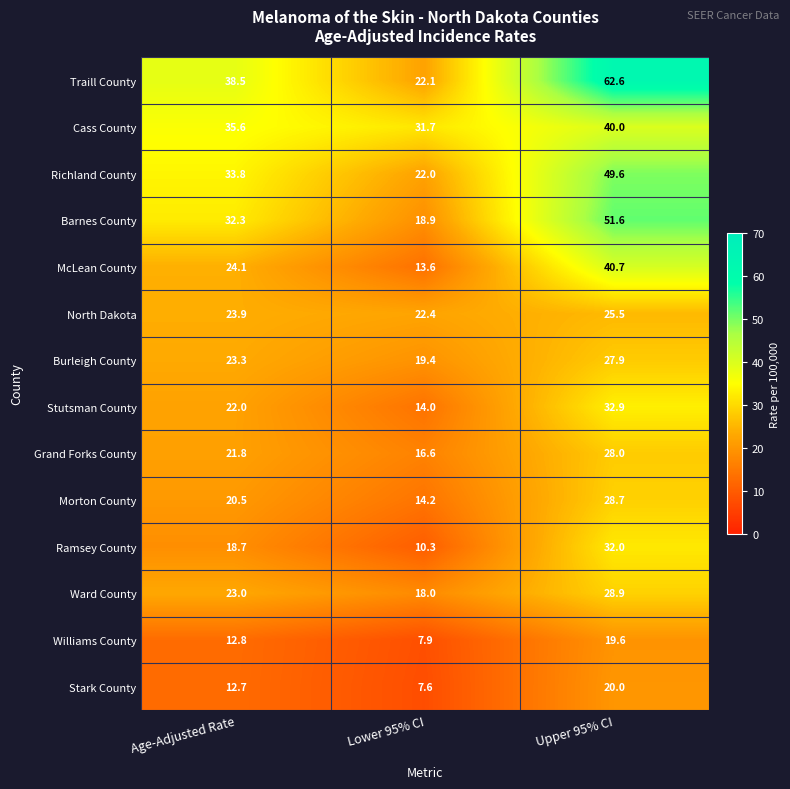

What is the minimum value for Stark County?

7.6